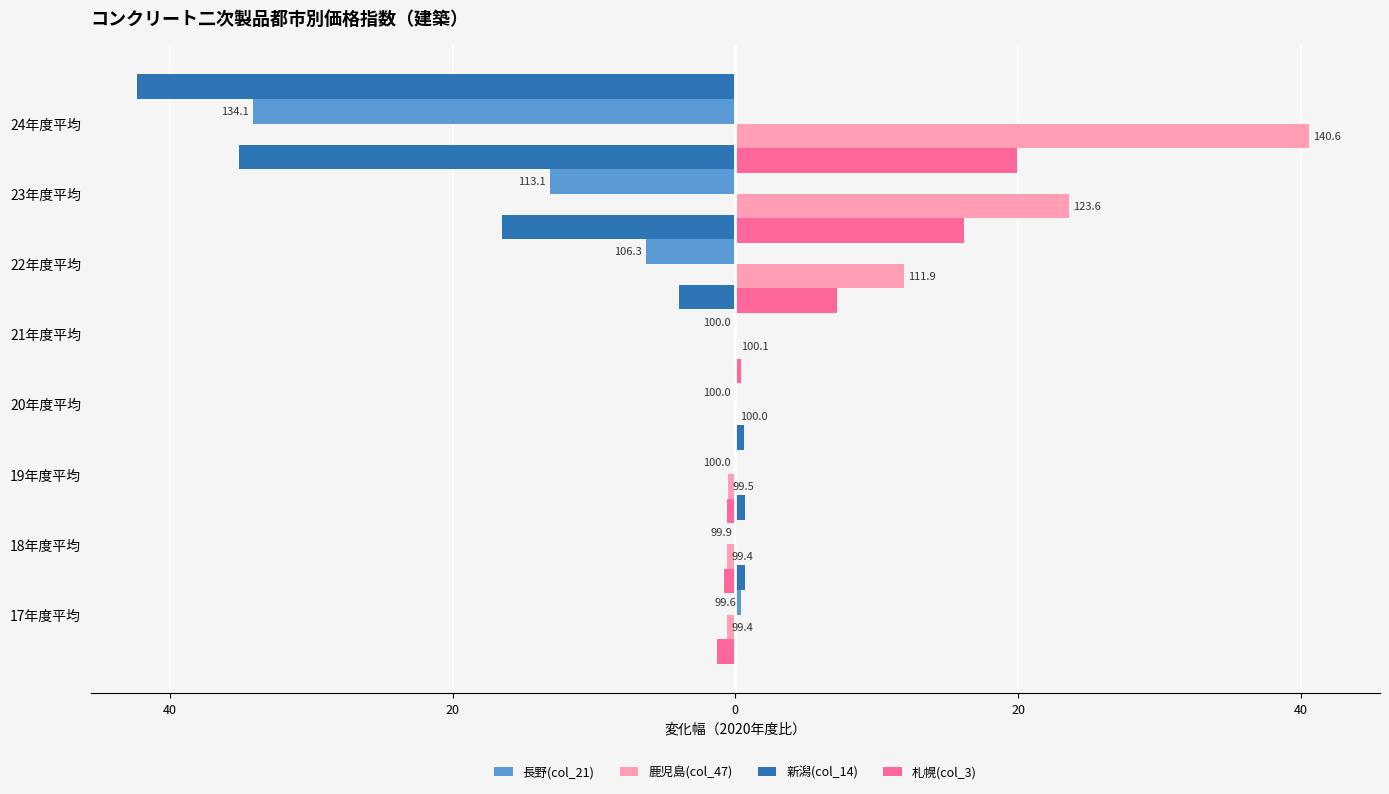

What is the average value of the 長野(col_21) series?

-6.6